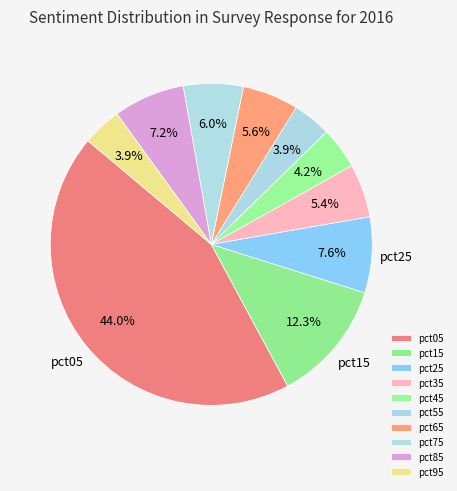

How much of the chart is everything except pct75?

94.0%